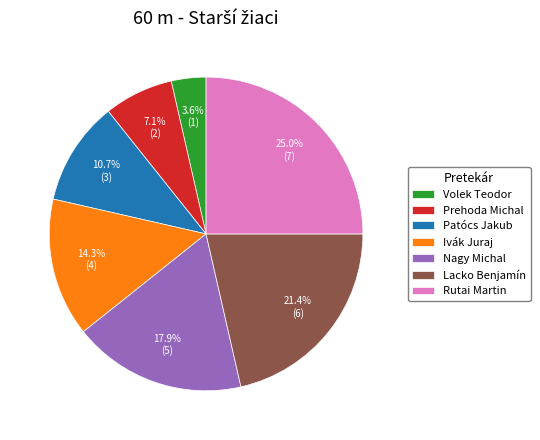

Approximately how many times larger is the value at Patócs Jakub compared to Rutai Martin?

0.4